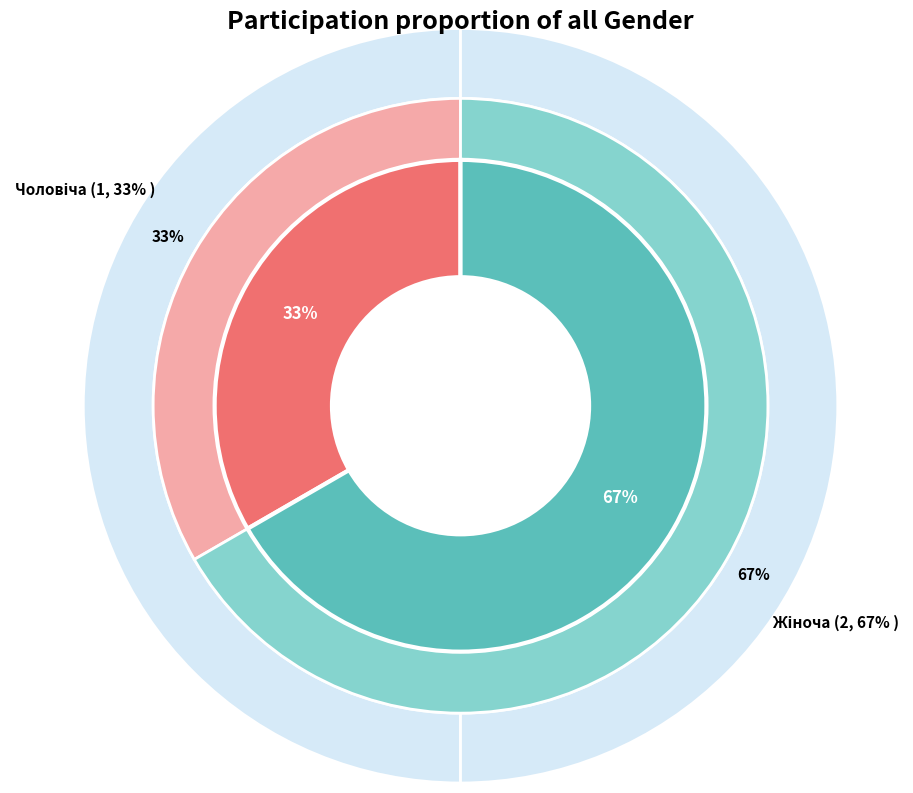

Is there a majority slice in this chart?

Yes